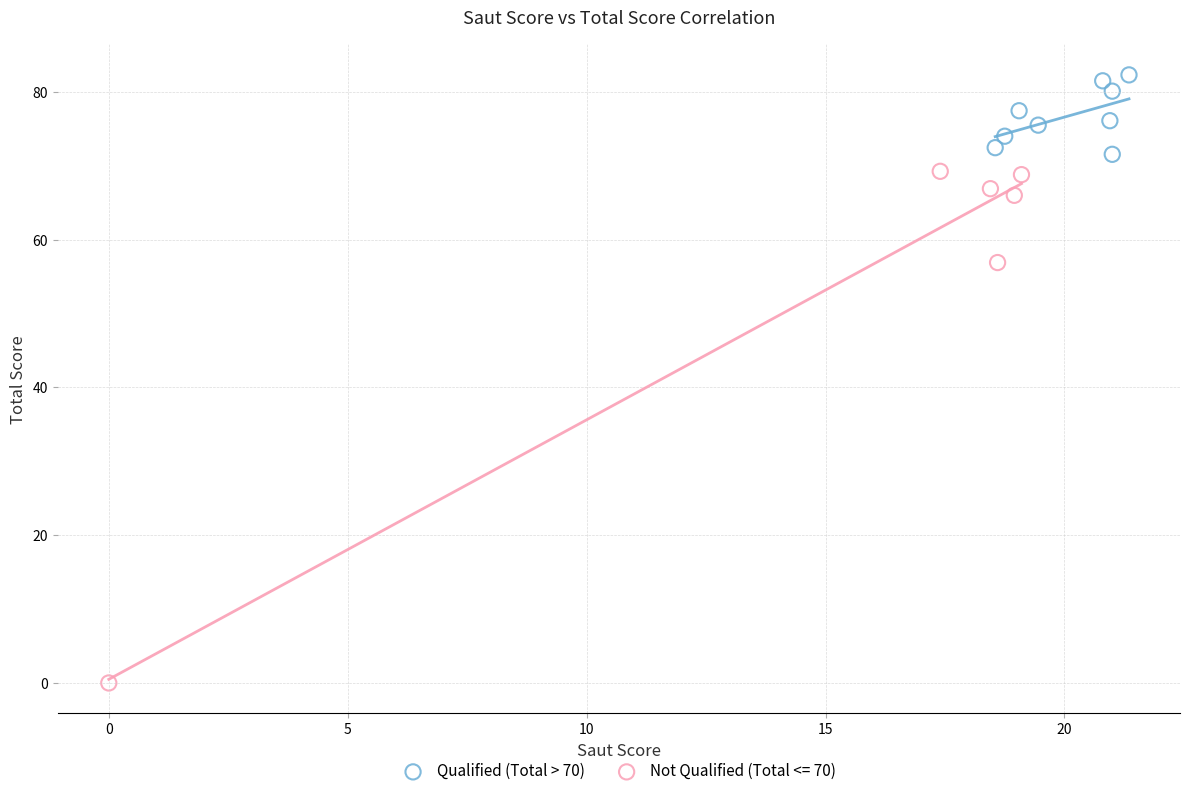

Which series has the largest Y range (max minus min)?

Not Qualified (Total <= 70)